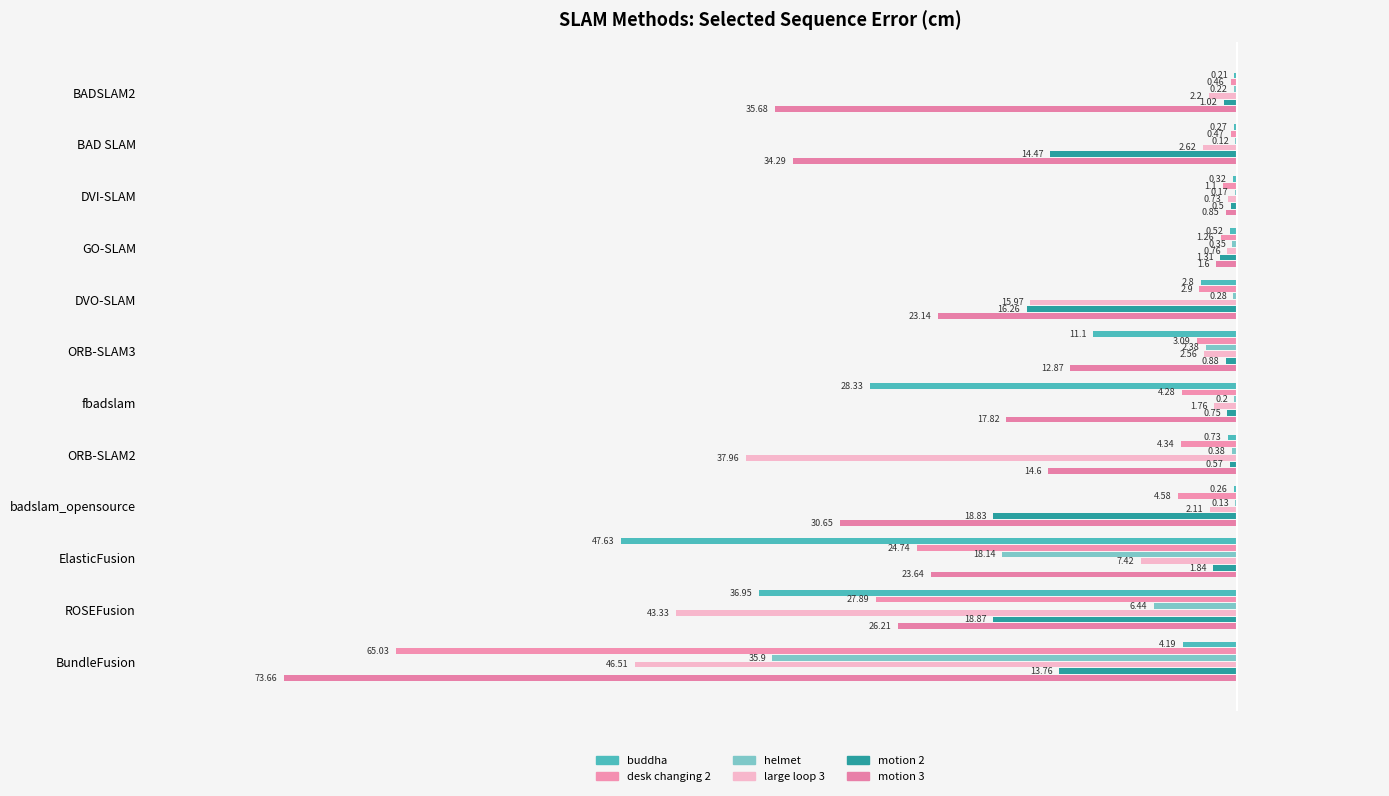

How many values in the large loop 3 series are below -2?

9